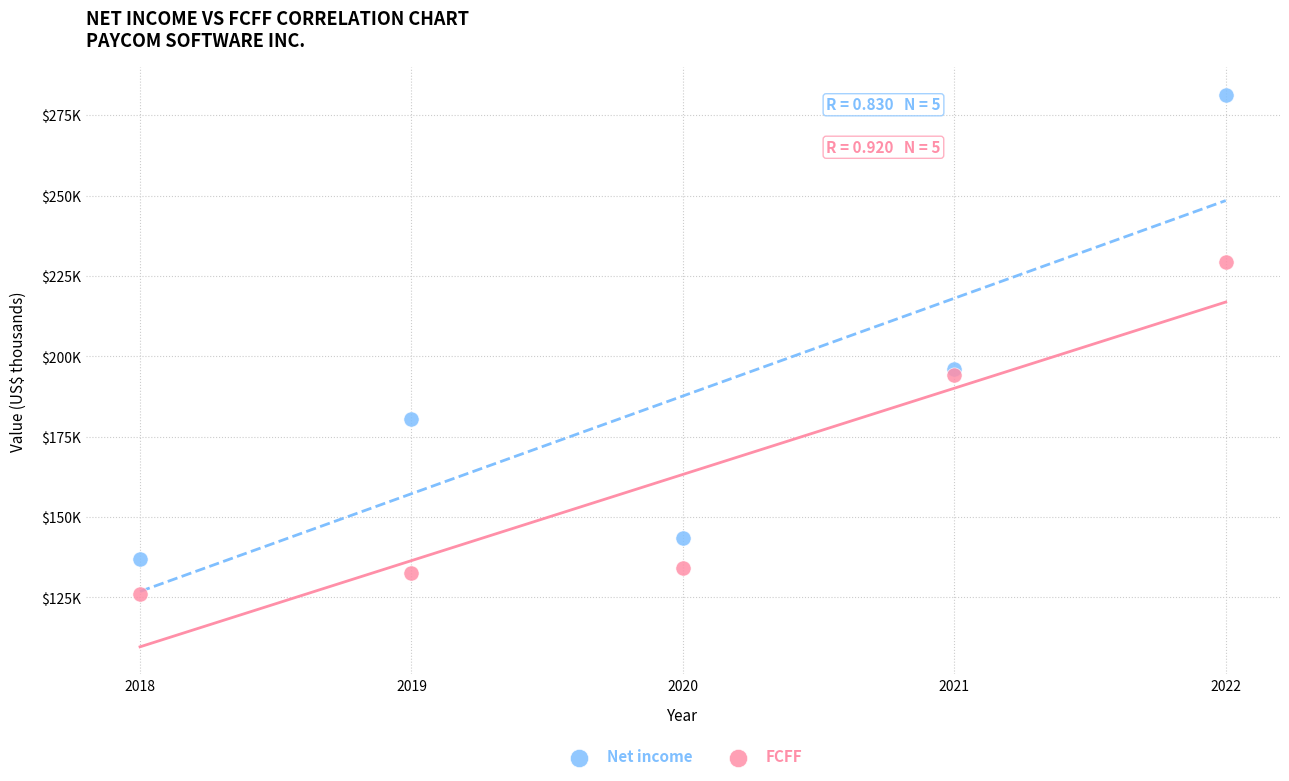

Which series reaches the minimum Y coordinate?

FCFF